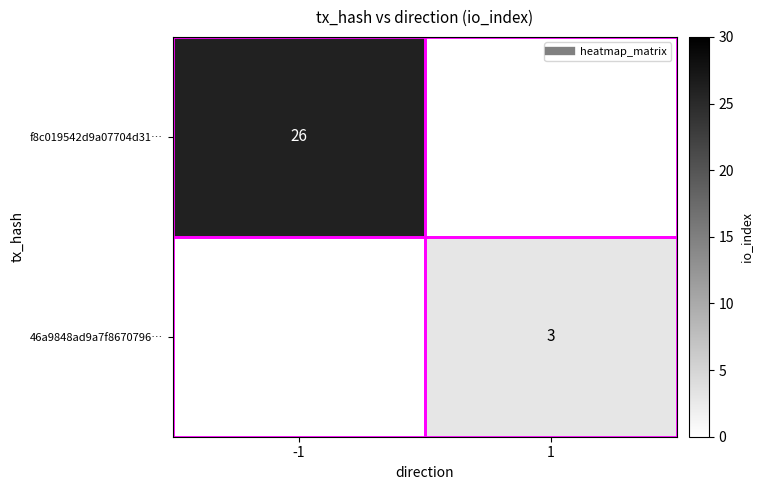

What is the difference between the maximum and minimum values in the 46a9848ad9a7f8670796… series?

3